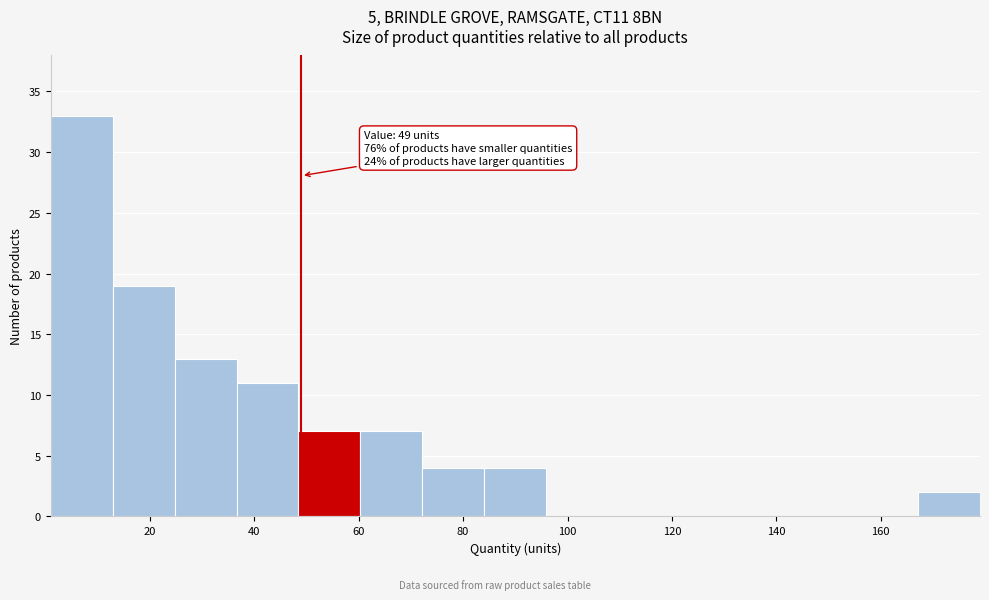

Over which range of the x-axis is the bar tallest?

2 to 12